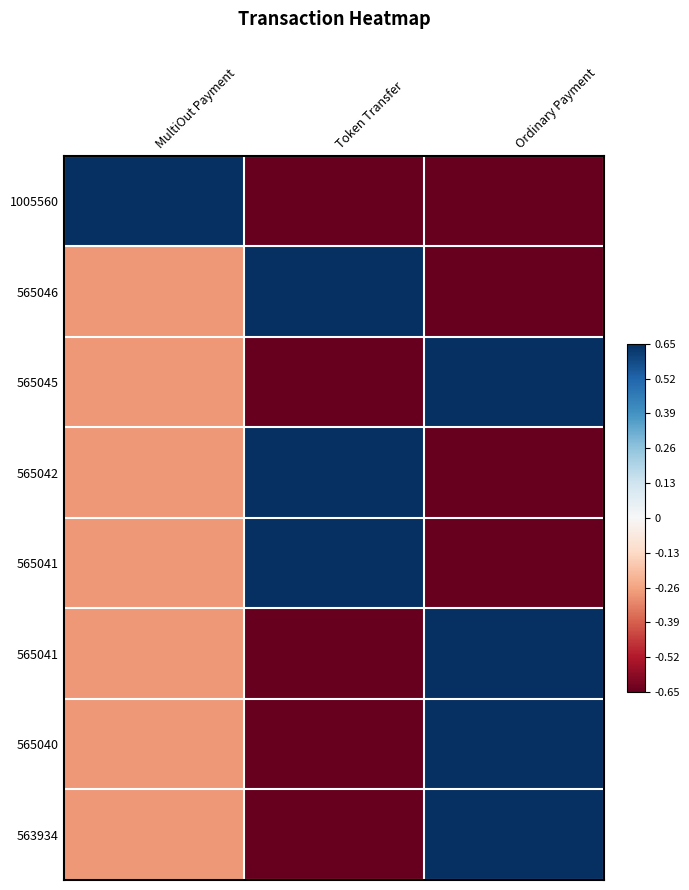

Count the number of data series in this chart.

8